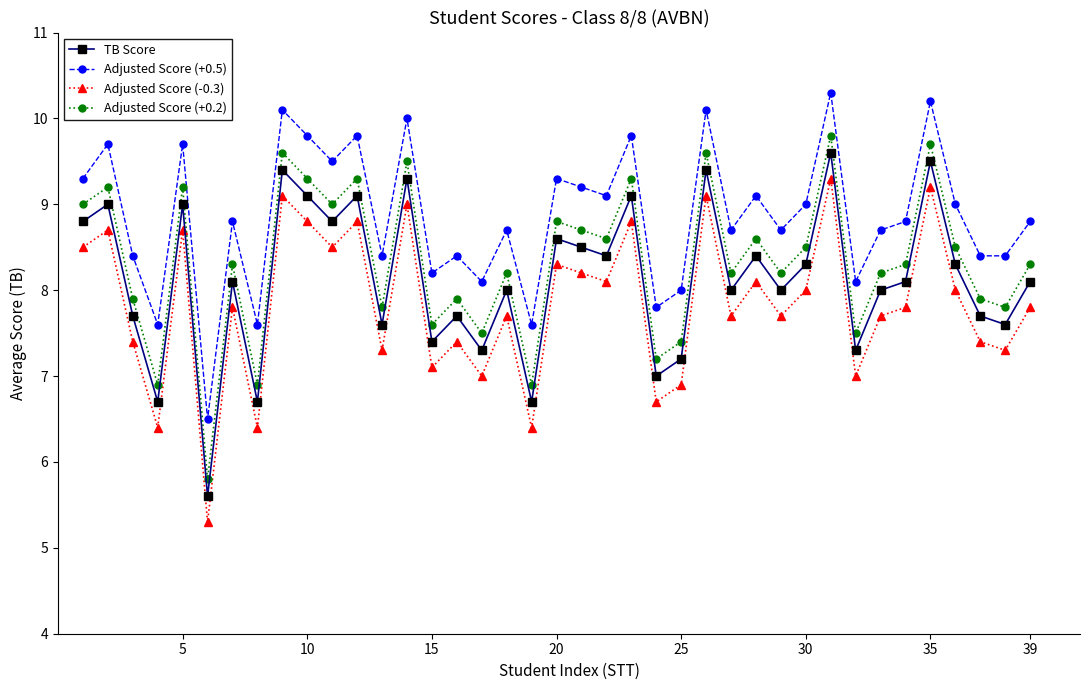

True or false: Adjusted Score (+0.2) and Adjusted Score (-0.3) intersect in this chart.

False